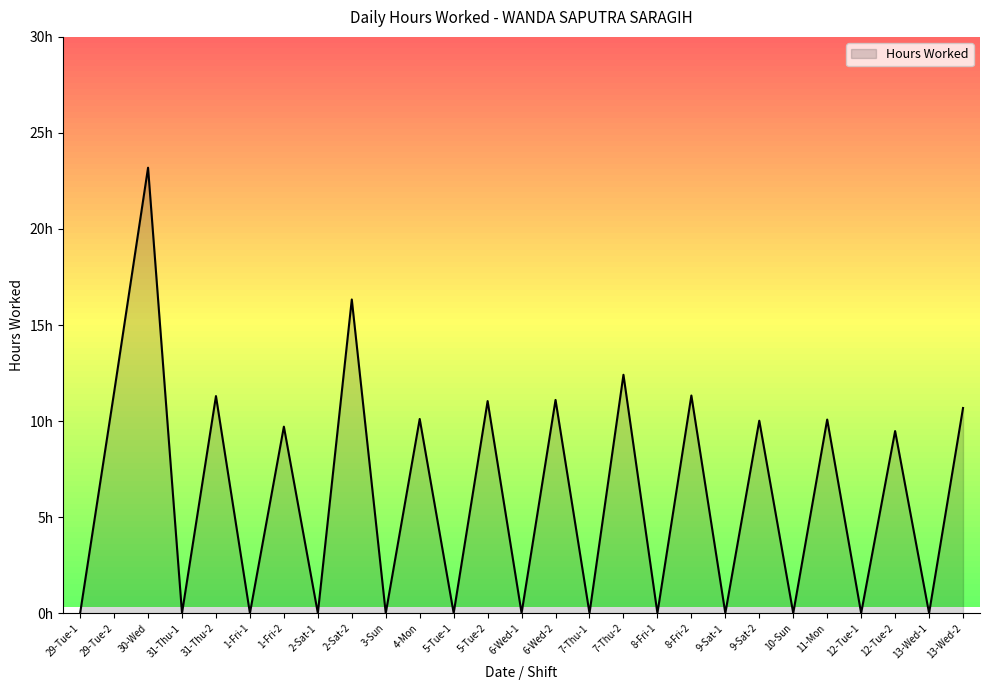

Does the chart display data point markers on the line(s)?

No